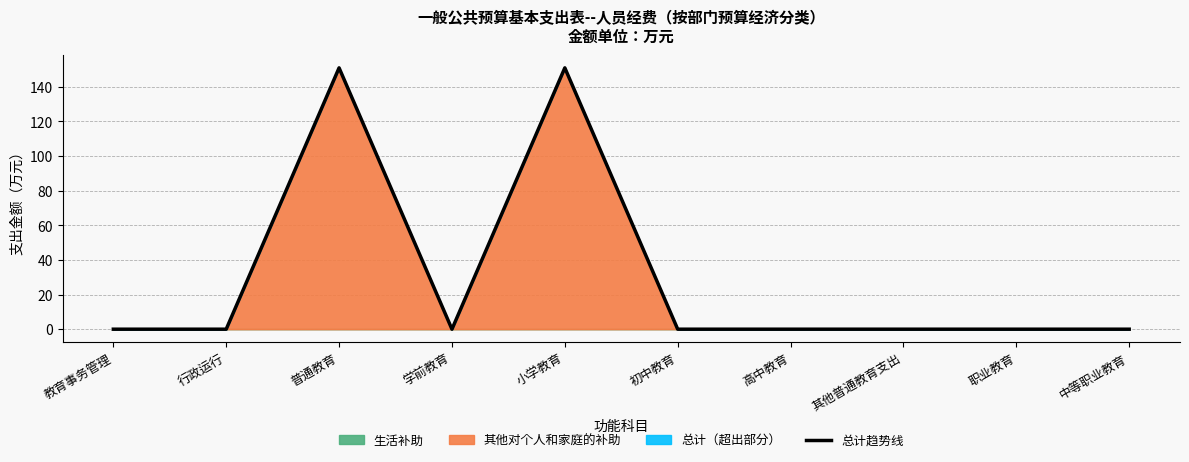

The value of 总计趋势线 at 学前教育 is 0.0. True or false?

True